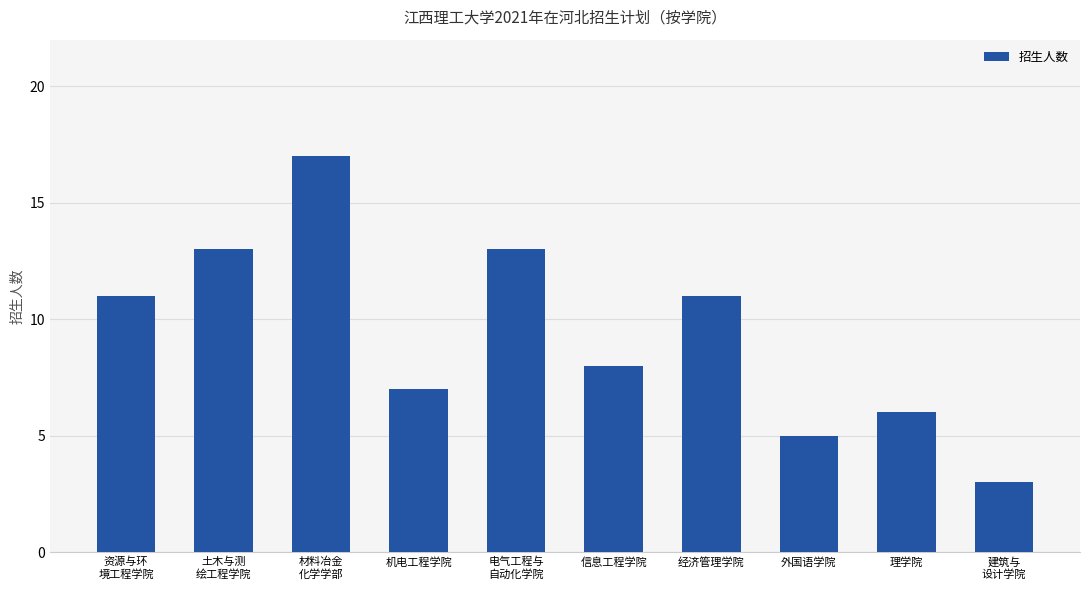

What is the maximum value shown in the chart?

17